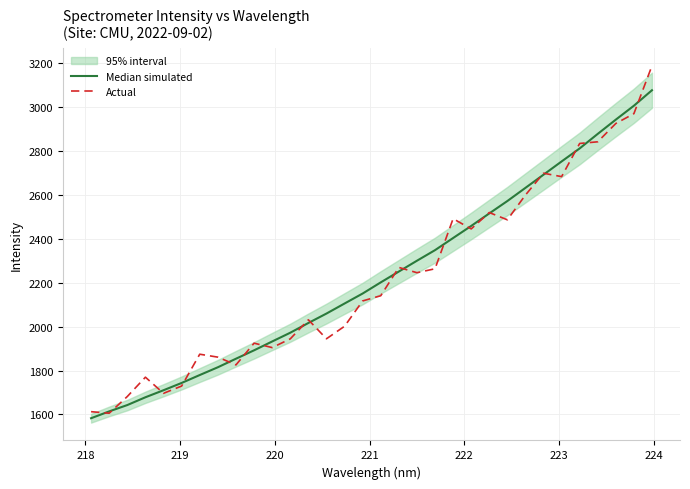

Rank the series by their maximum value, from lowest to highest.

Median simulated, Actual